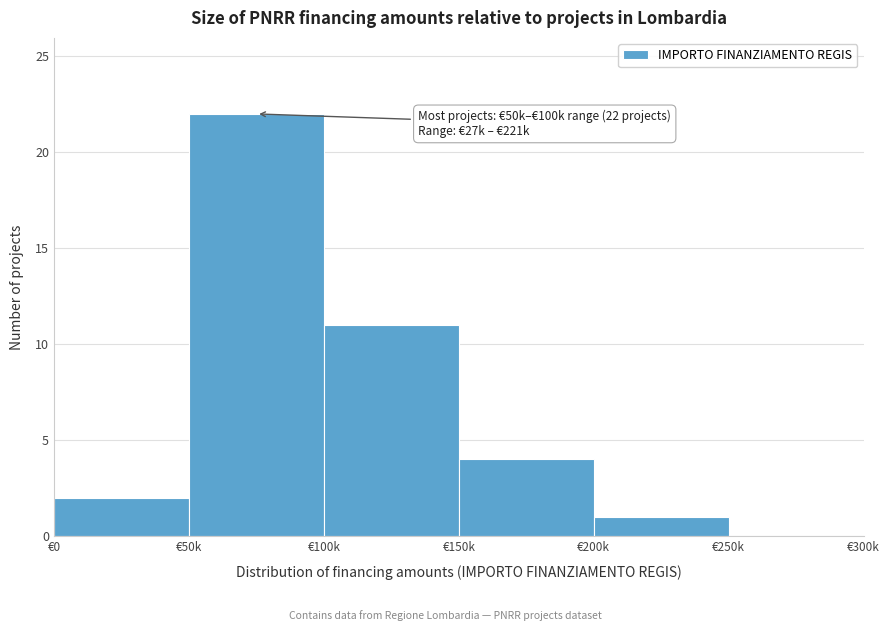

Reading right to left, what are all the values shown in this chart?

€250k=0	€200k=1	€150k=4	€100k=11	€50k=22	€0=2